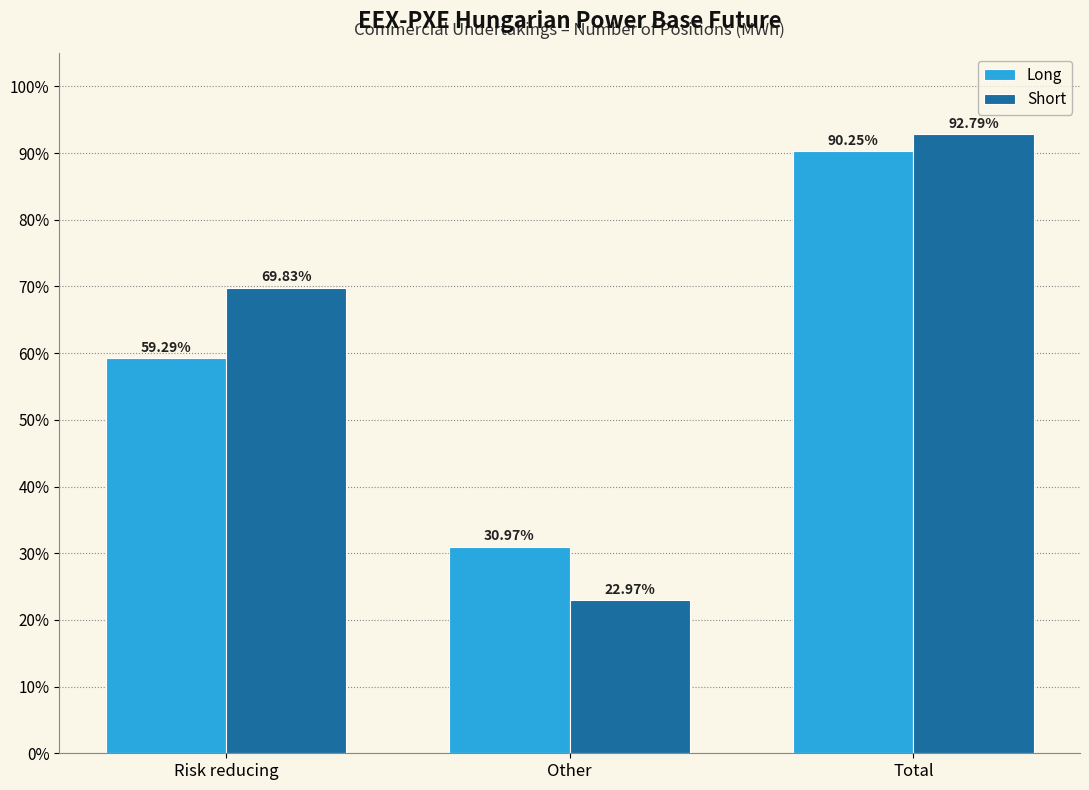

At which label is Short closest to 57?

Risk reducing